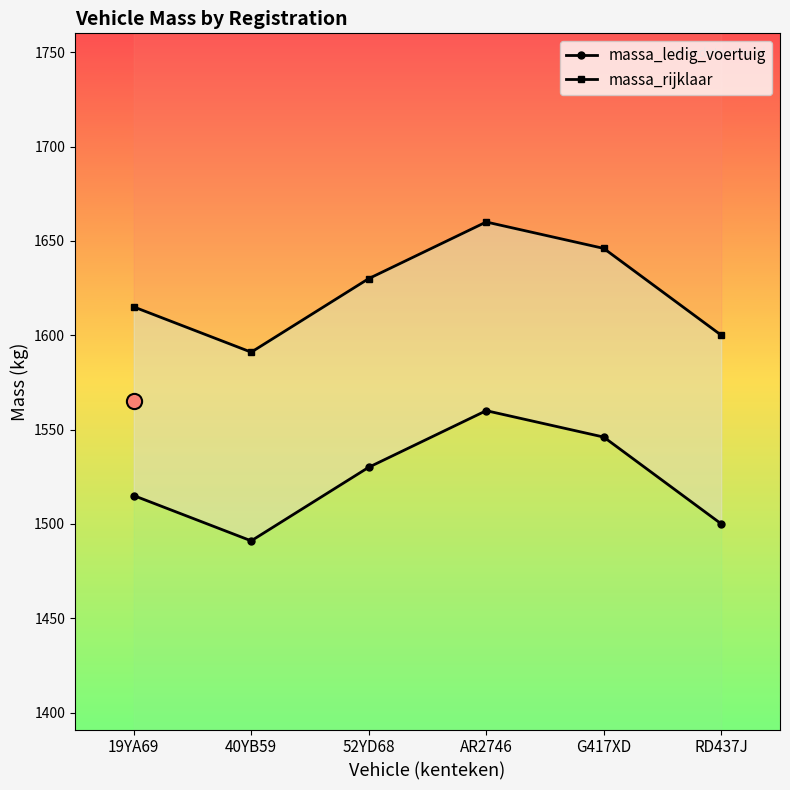

At how many categories does at least one series exceed 1555?

6